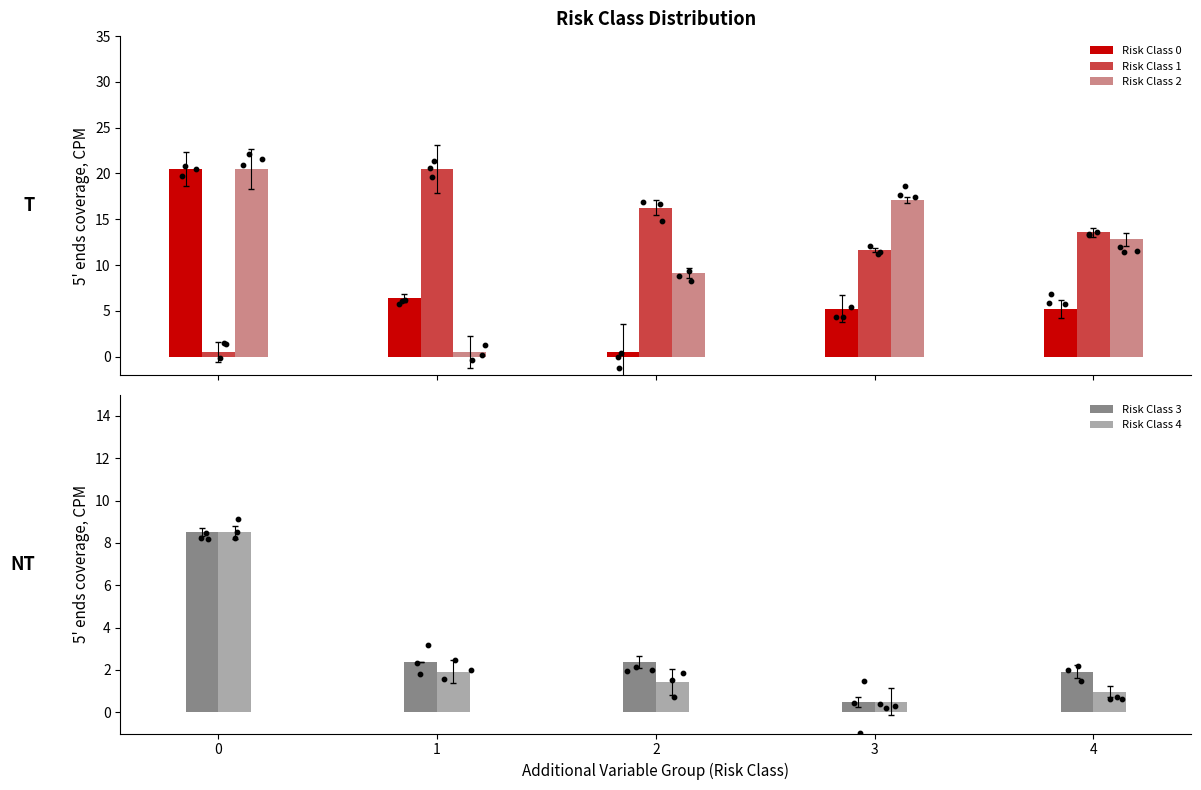

Is the value of Risk Class 4 at 0 greater than the value of Risk Class 1 at 3?

No